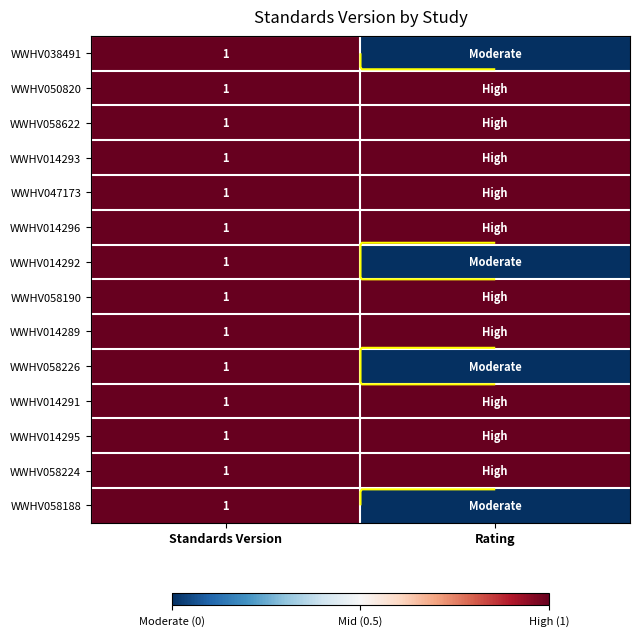

The value of WWHV058188 at Standards Version is 2. True or false?

False